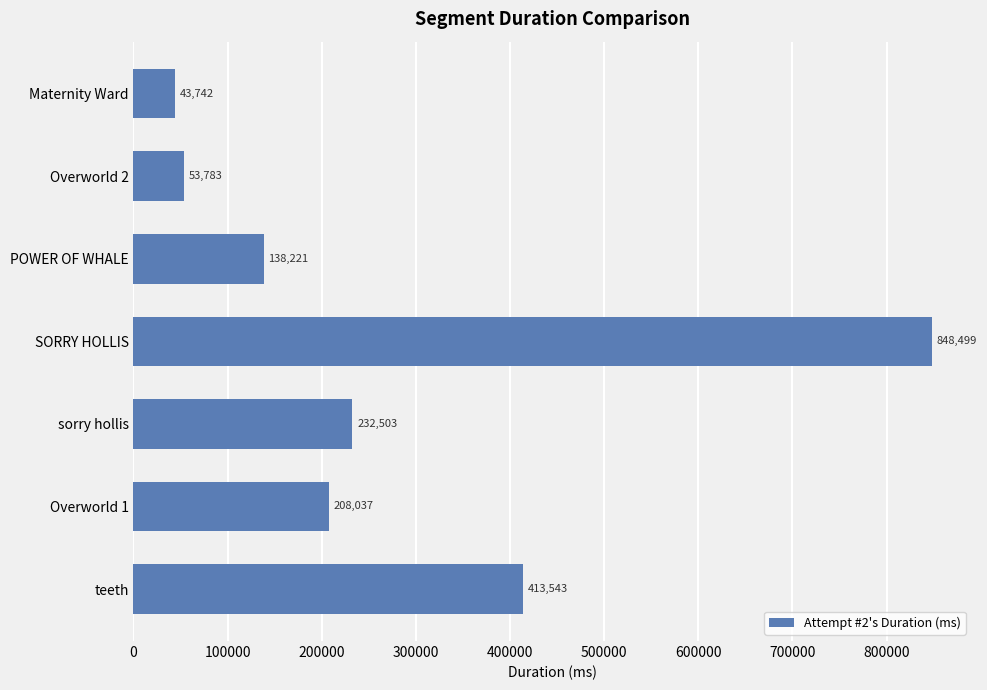

Which label corresponds to the smallest value in the chart?

Maternity Ward